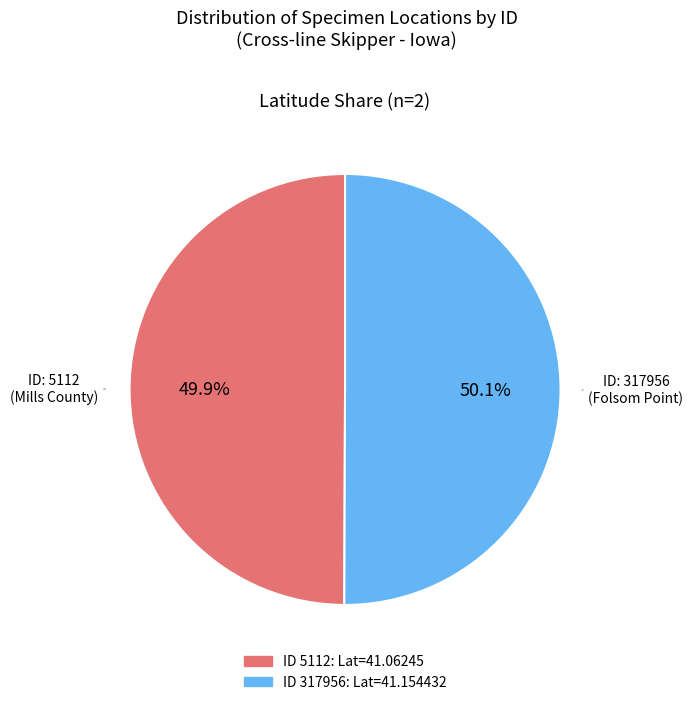

To the nearest percent, what is the average slice percentage?

50%